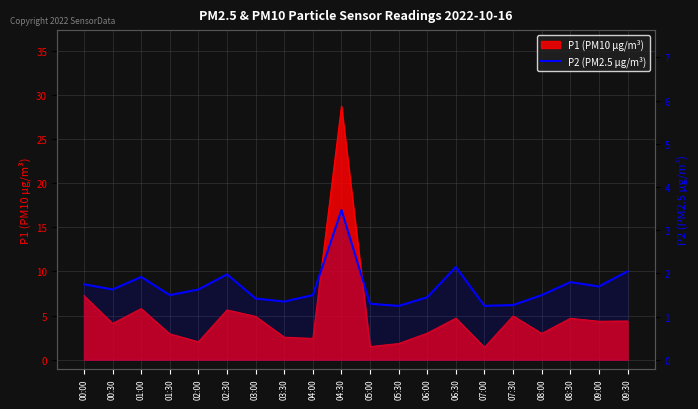

Is it true that the value at 06:00 is 2.2?

False